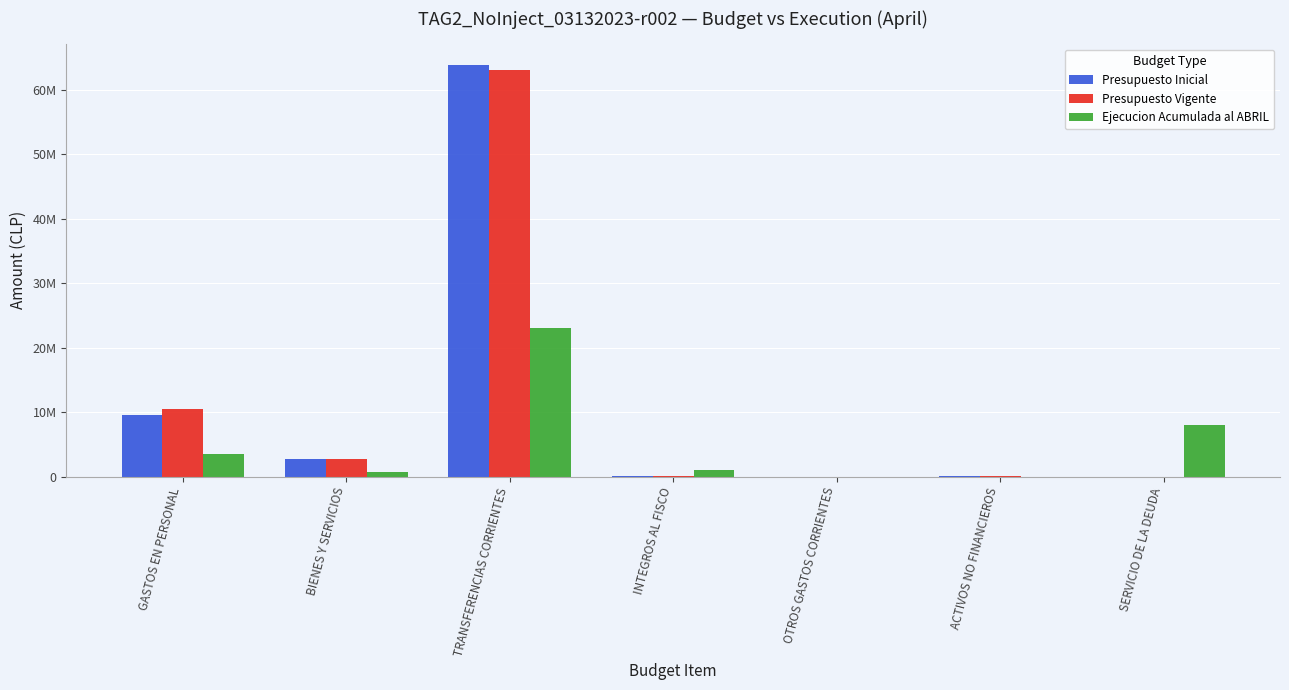

List the labels in order of Presupuesto Inicial value, largest first.

TRANSFERENCIAS CORRIENTES, GASTOS EN PERSONAL, BIENES Y SERVICIOS, INTEGROS AL FISCO, ACTIVOS NO FINANCIEROS, OTROS GASTOS CORRIENTES, SERVICIO DE LA DEUDA